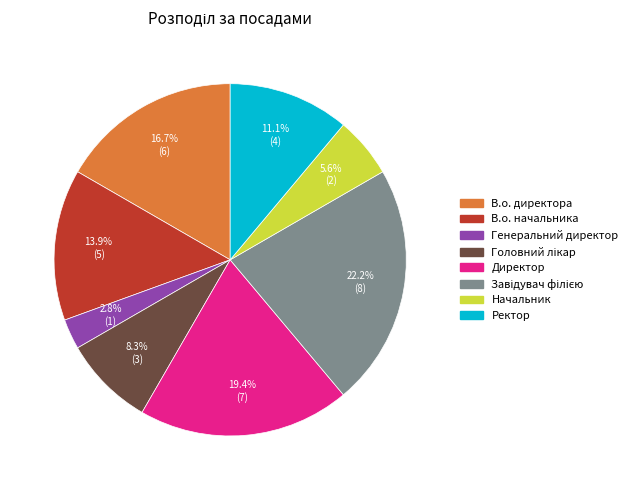

Which slice is the smallest?

Генеральний директор